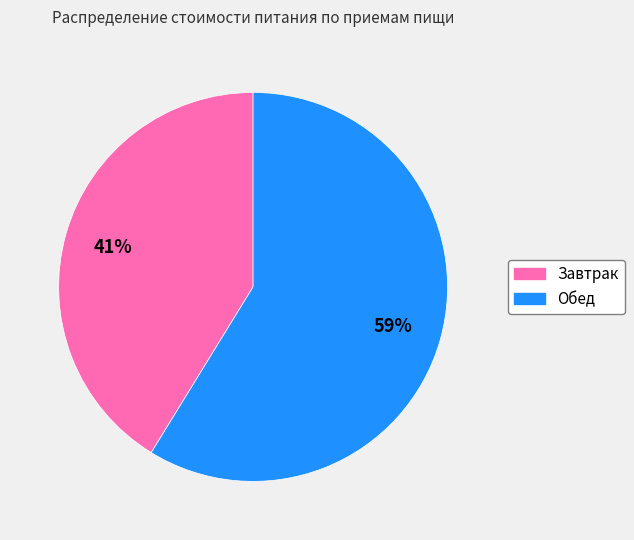

What is the ratio of the value at Завтрак to the value at Обед?

0.7